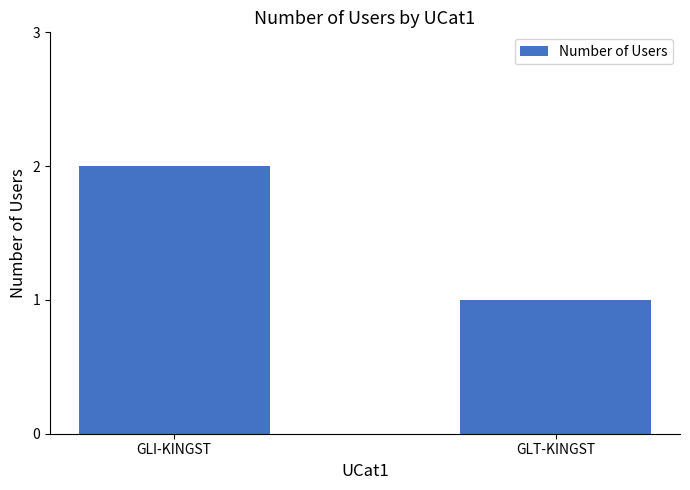

Rank the categories by value from lowest to highest.

GLT-KINGST, GLI-KINGST